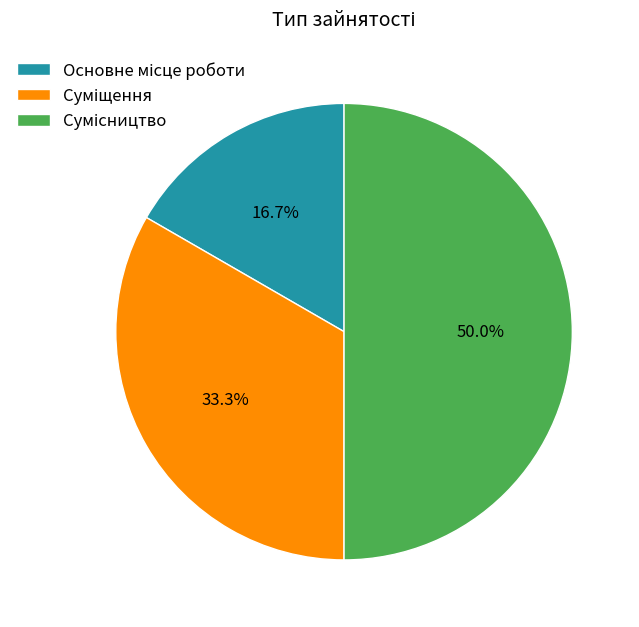

What is the change in value from Суміщення to Сумісництво?

+1